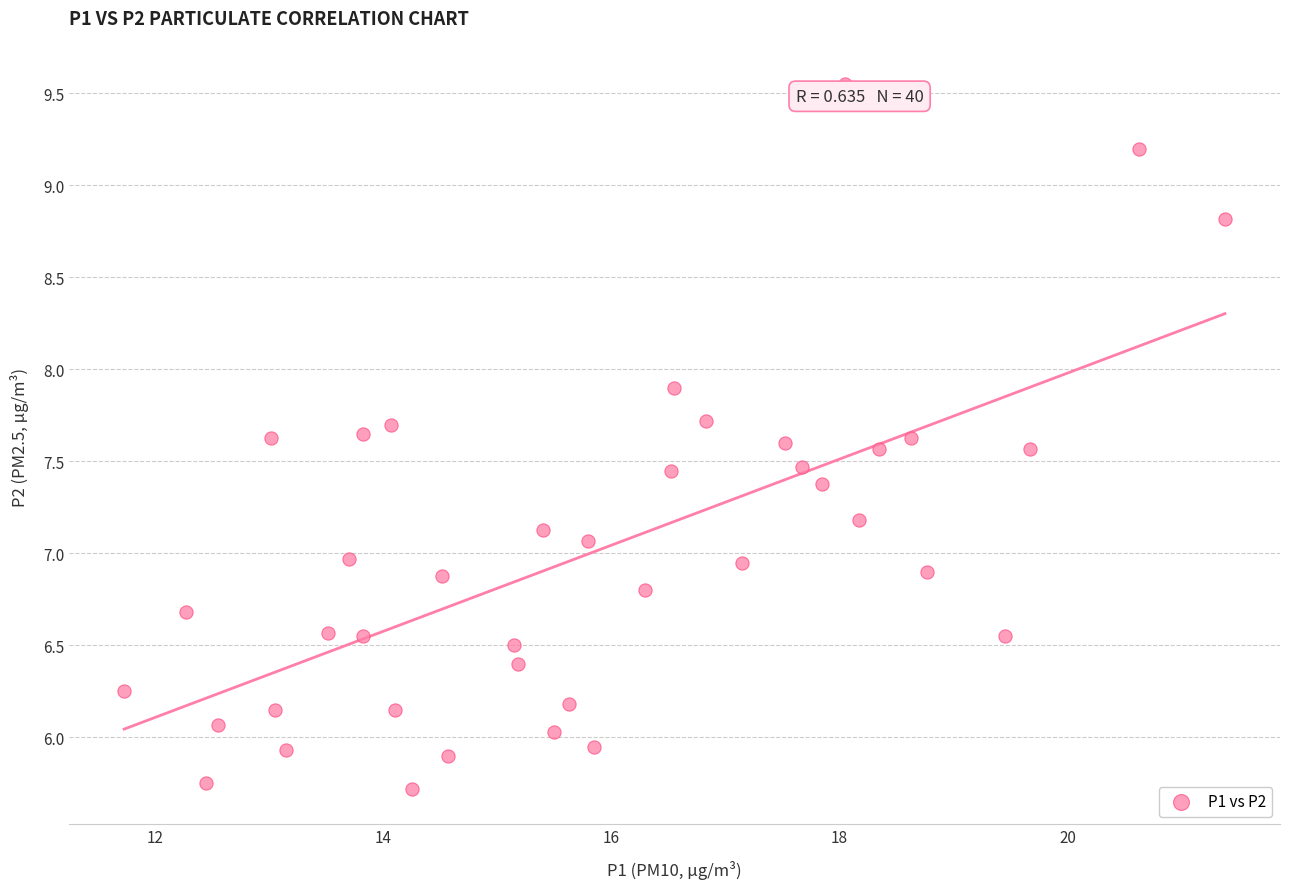

What is the range of Y values (max minus min)?

3.8